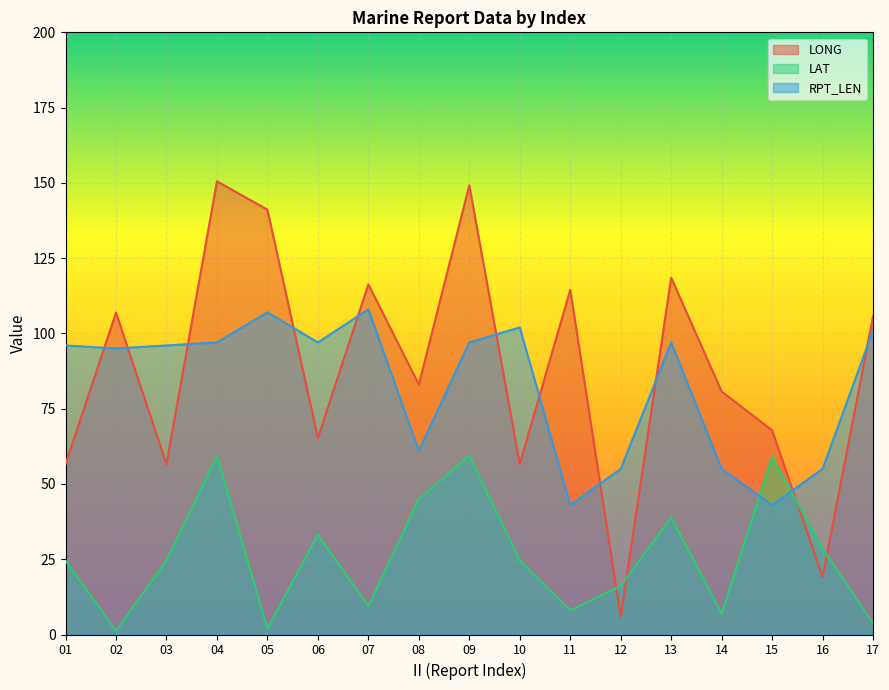

After their last crossing, which series has the higher values: LAT or LONG?

LONG